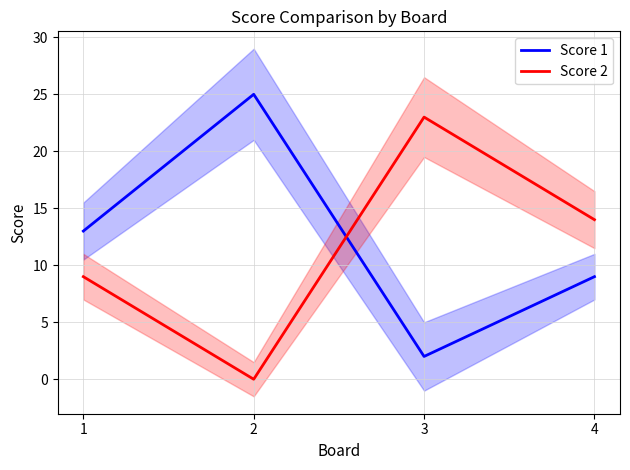

In Score 2, how many points are higher than both neighbors (excluding endpoints)?

1